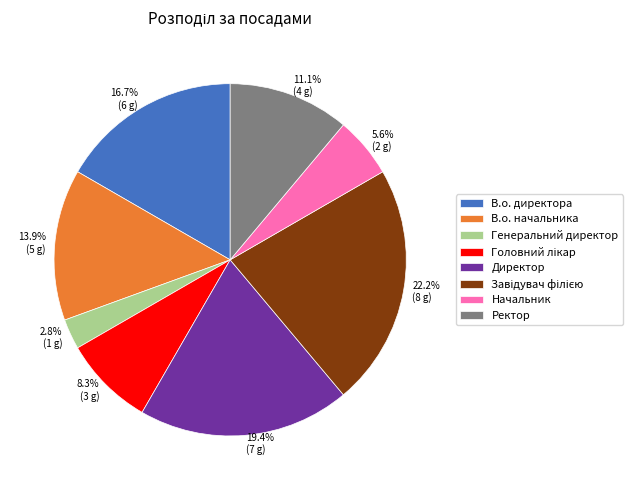

Does В.о. директора represent more than half of the total?

No